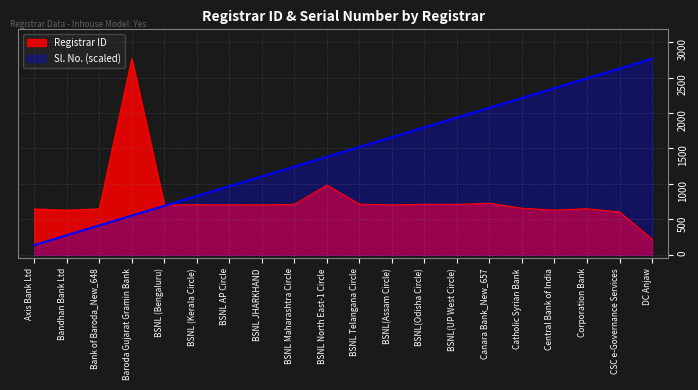

What is the sum of all Sl. No. values?

29032.5